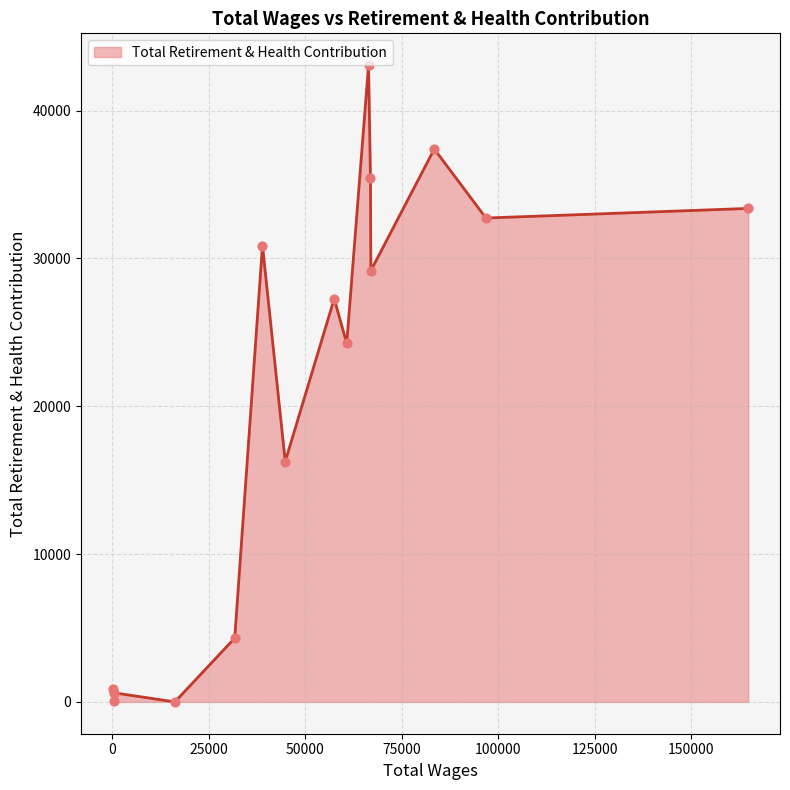

What is the difference between the maximum and minimum values?

43071